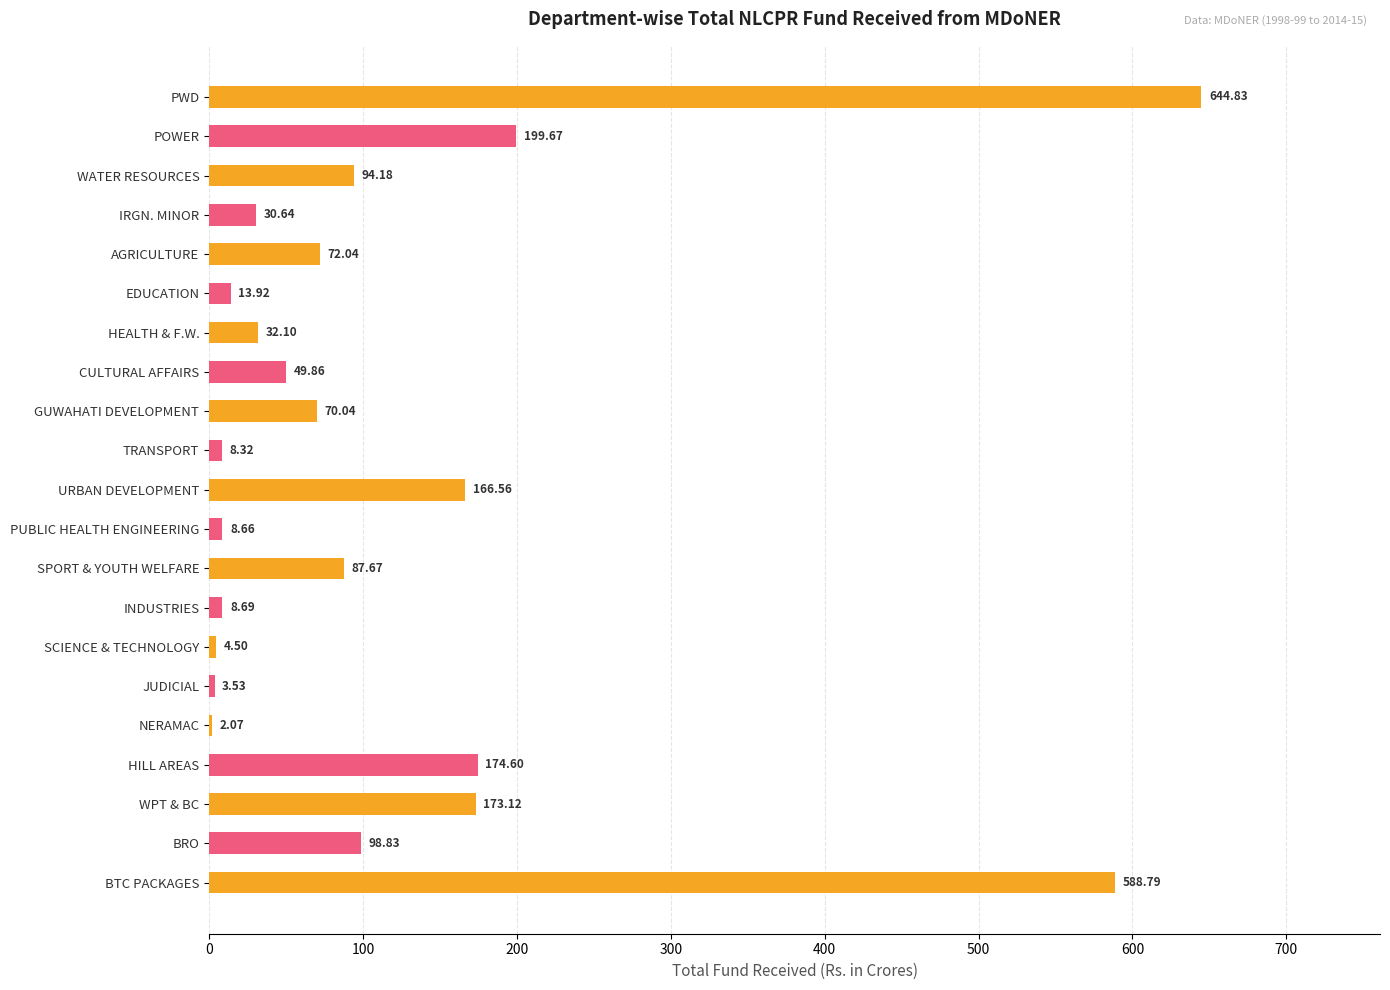

What is the sum of the values at TRANSPORT and AGRICULTURE?

80.4